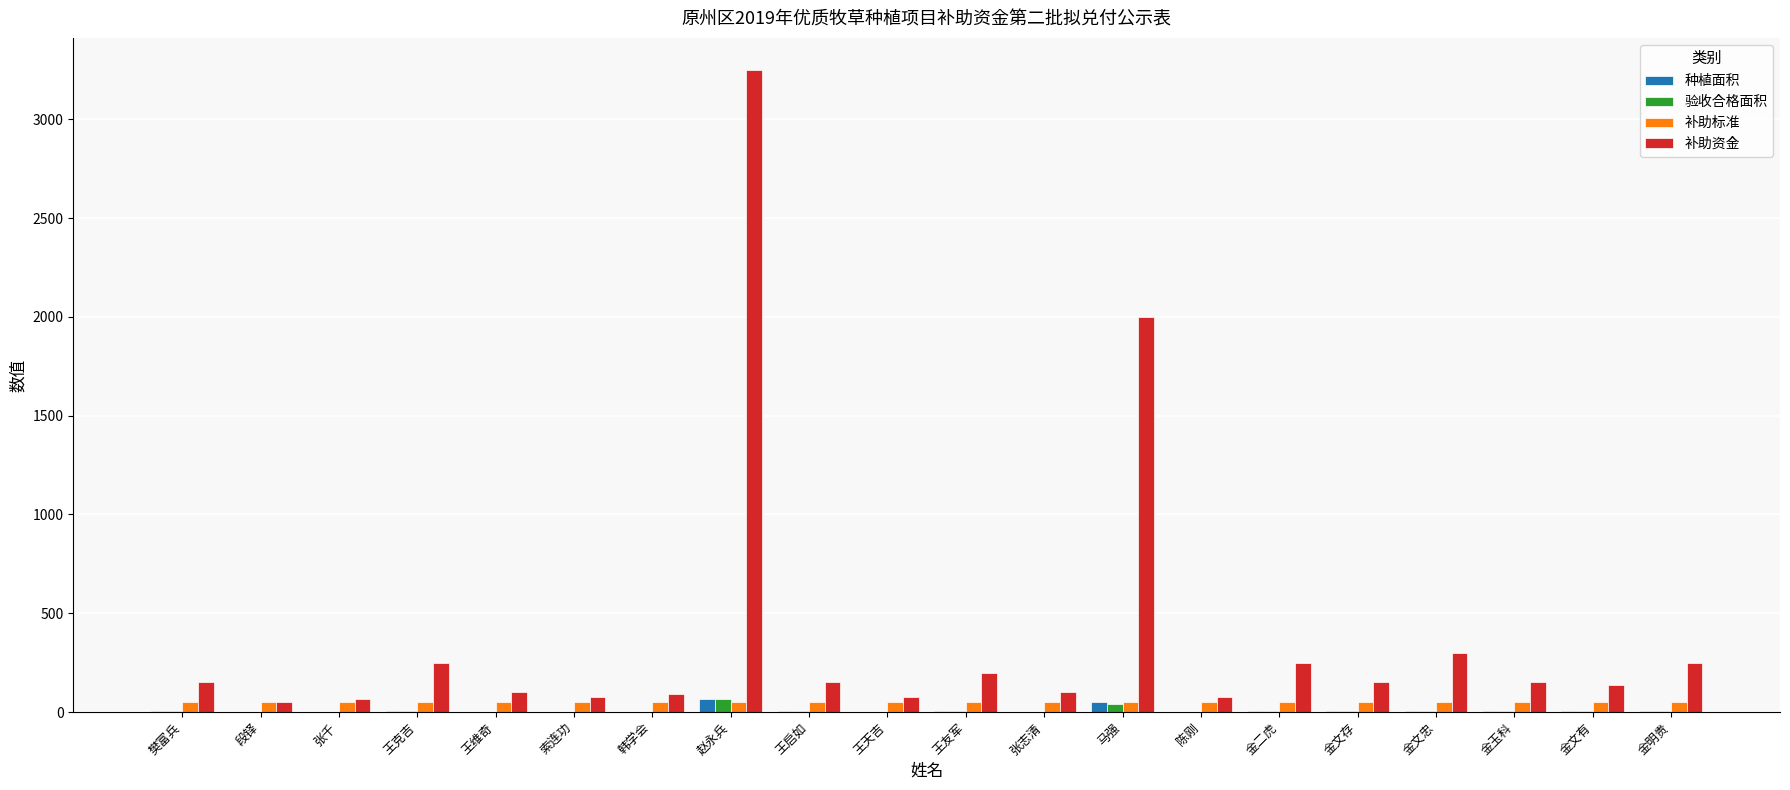

Is it true that 补助资金 equals 75.0 at 王天吉?

True